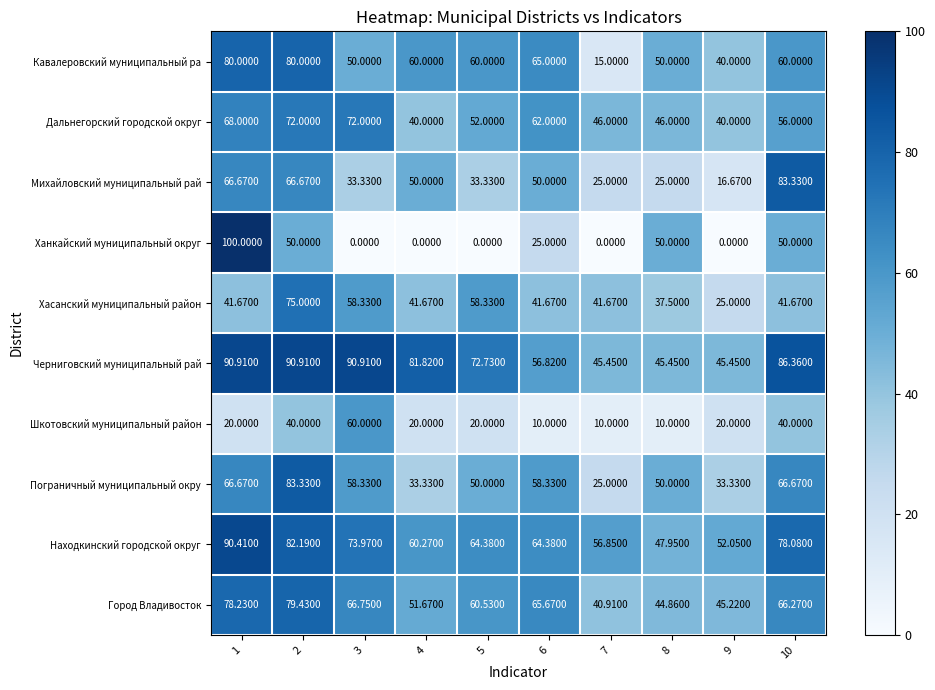

Which series changed the most between 5 and 7?

Кавалеровский муниципальный ра